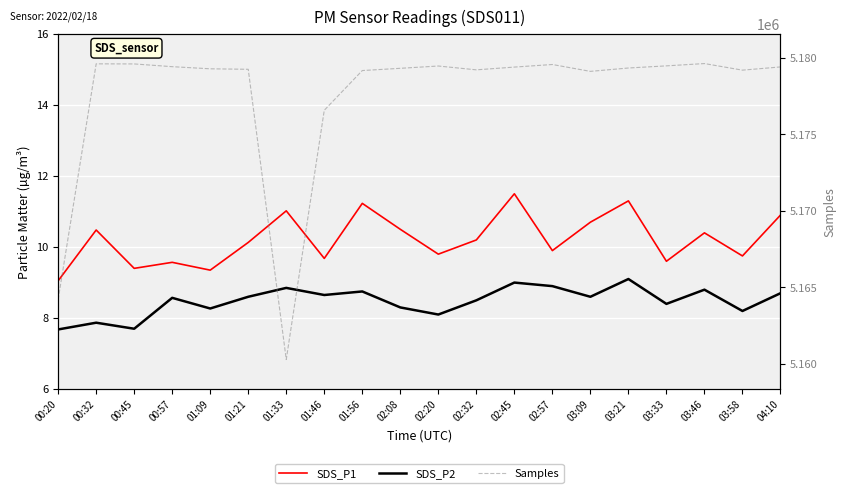

Reading left to right, what are all the values shown in this chart?

SDS_P1: 00:20=9.1	00:32=10.5	00:45=9.4	00:57=9.6	01:09=9.3	01:21=10.1	01:33=11.0	01:46=9.7	01:56=11.2	02:08=10.5	02:20=9.8	02:32=10.2	02:45=11.5	02:57=9.9	03:09=10.7	03:21=11.3	03:33=9.6	03:46=10.4	03:58=9.8	04:10=10.9
SDS_P2: 00:20=7.7	00:32=7.9	00:45=7.7	00:57=8.6	01:09=8.3	01:21=8.6	01:33=8.8	01:46=8.7	01:56=8.8	02:08=8.3	02:20=8.1	02:32=8.5	02:45=9.0	02:57=8.9	03:09=8.6	03:21=9.1	03:33=8.4	03:46=8.8	03:58=8.2	04:10=8.7
Samples: 00:20=5164200.0	00:32=5179592.0	00:45=5179586.0	00:57=5179407.0	01:09=5179268.0	01:21=5179236.0	01:33=5160283.0	01:46=5176560.0	01:56=5179154.0	02:08=5179300.0	02:20=5179450.0	02:32=5179200.0	02:45=5179380.0	02:57=5179549.0	03:09=5179100.0	03:21=5179320.0	03:33=5179460.0	03:46=5179610.0	03:58=5179180.0	04:10=5179390.0